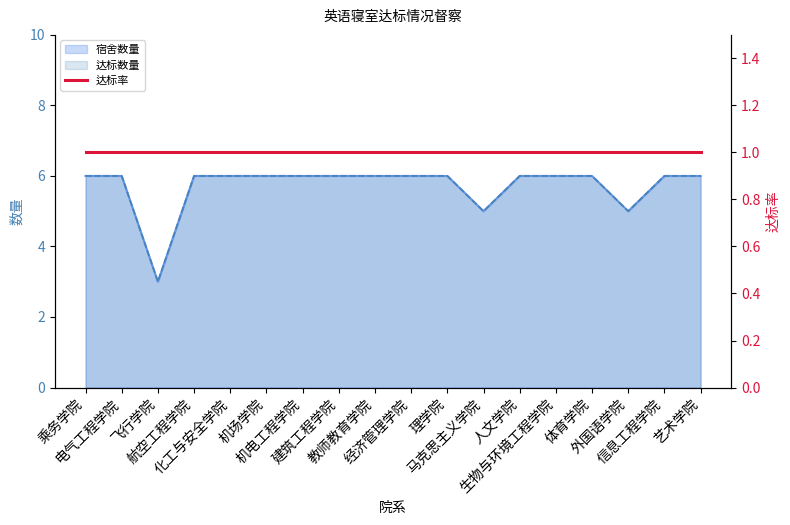

What value does the 达标数量 series have at 飞行学院?

3